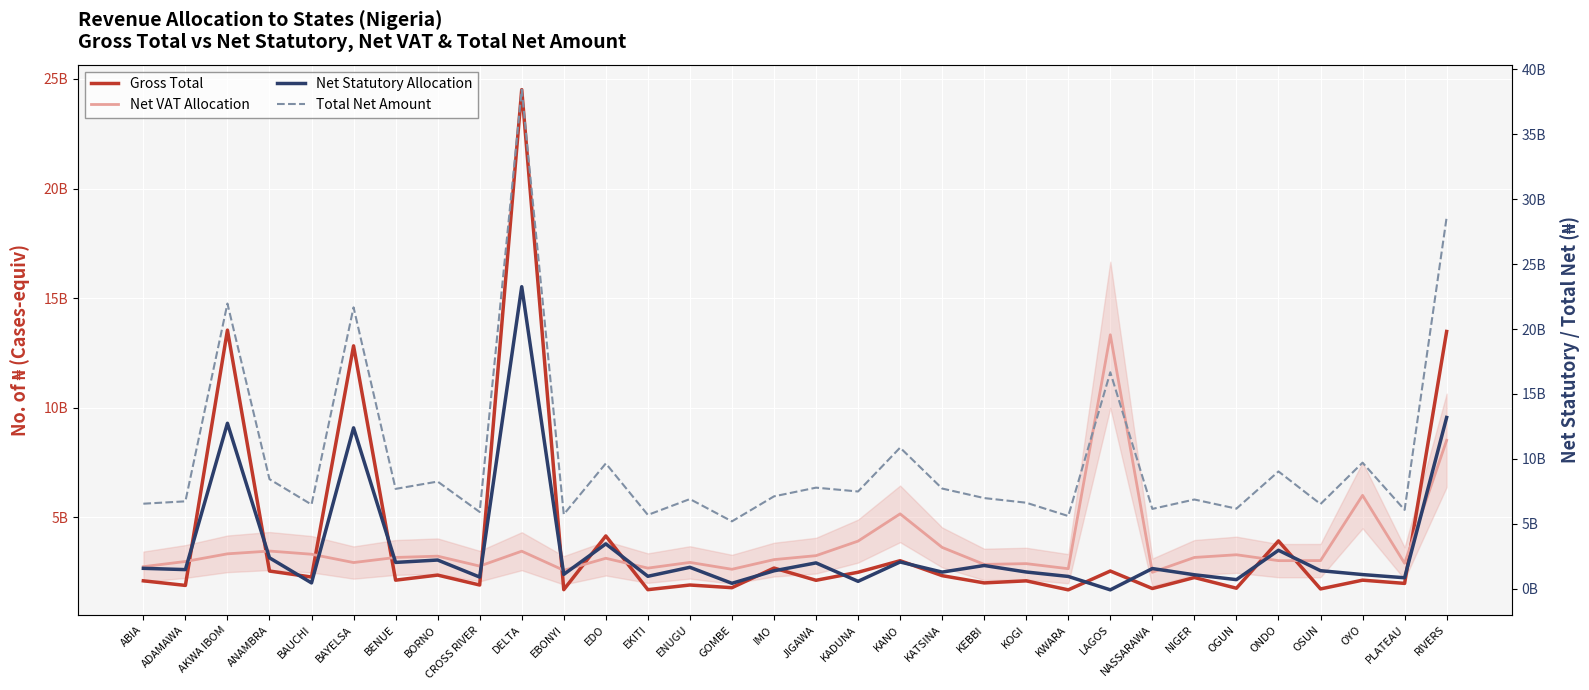

True or false: Net Statutory Allocation and Gross Total cross at least once.

False